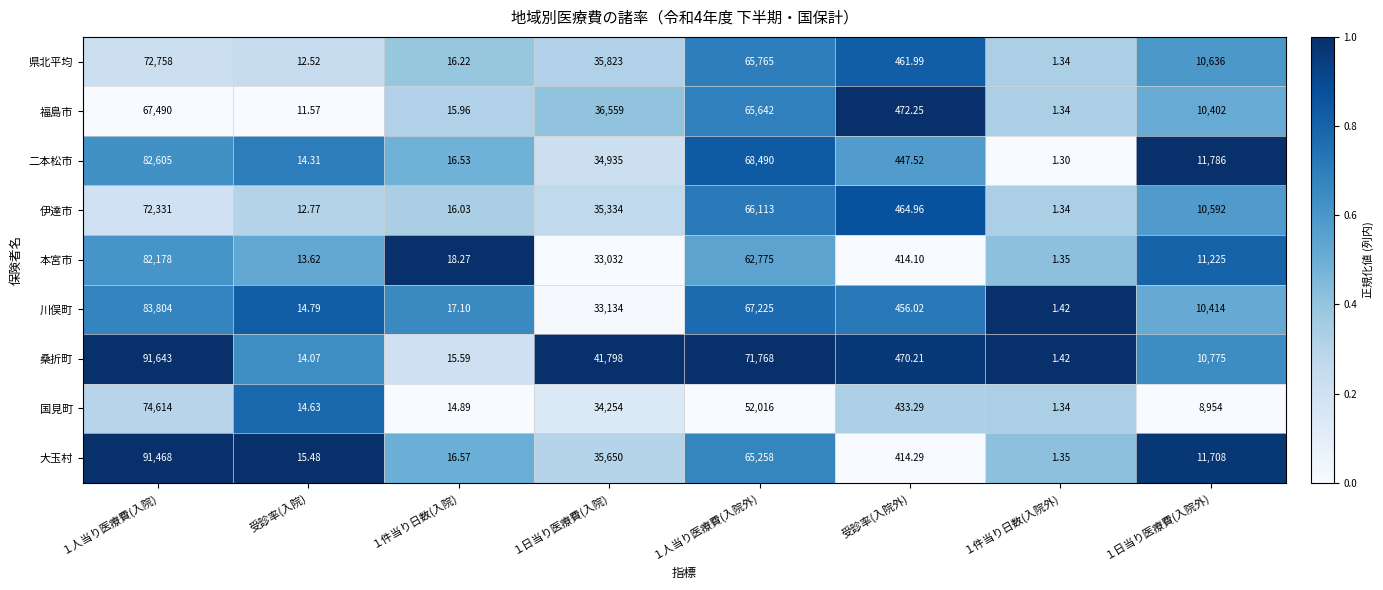

Which series has the widest spread of values?

桑折町